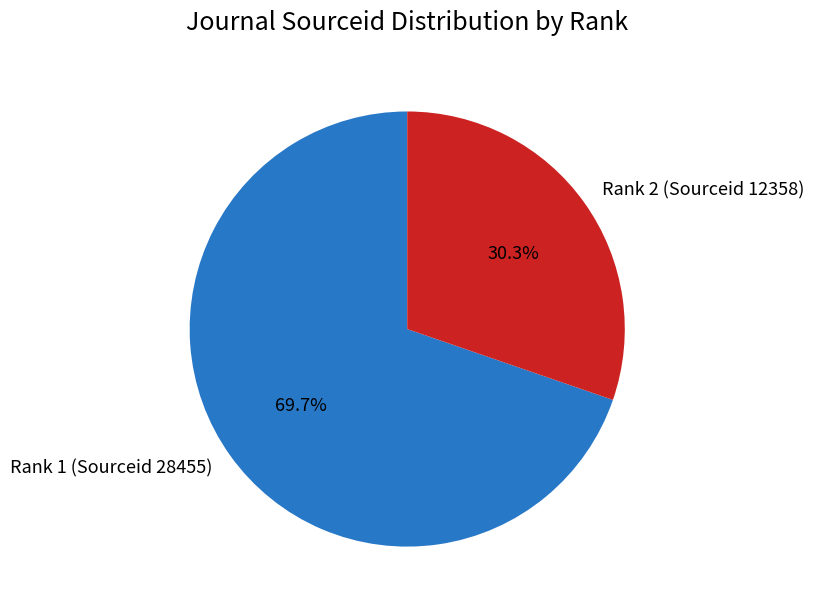

Between Rank 2 (Sourceid 12358) and Rank 1 (Sourceid 28455), which is larger?

Rank 1 (Sourceid 28455)